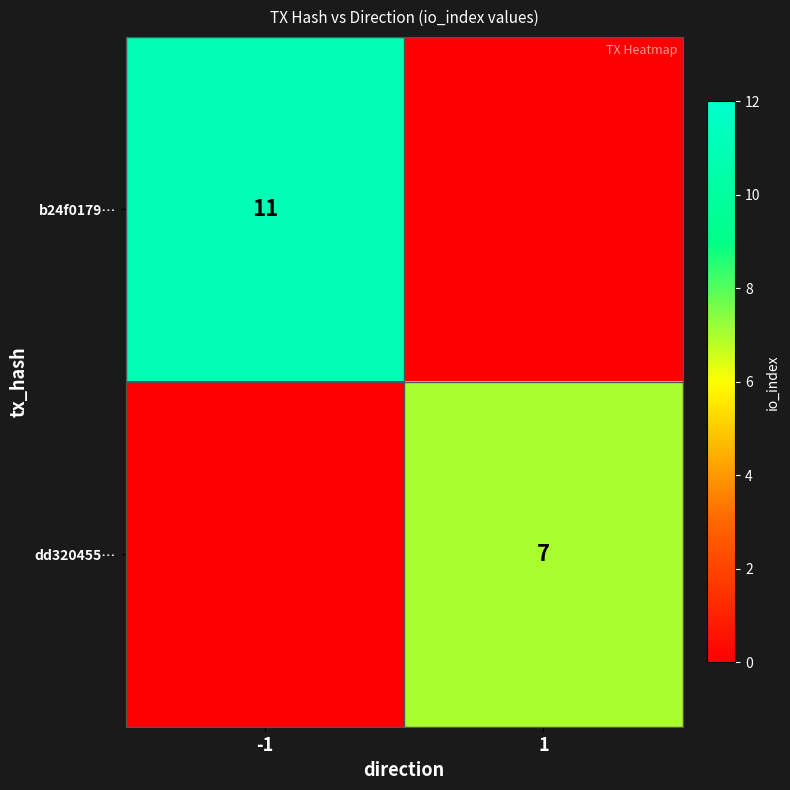

Is it true that dd320455… equals 7 at 1?

True